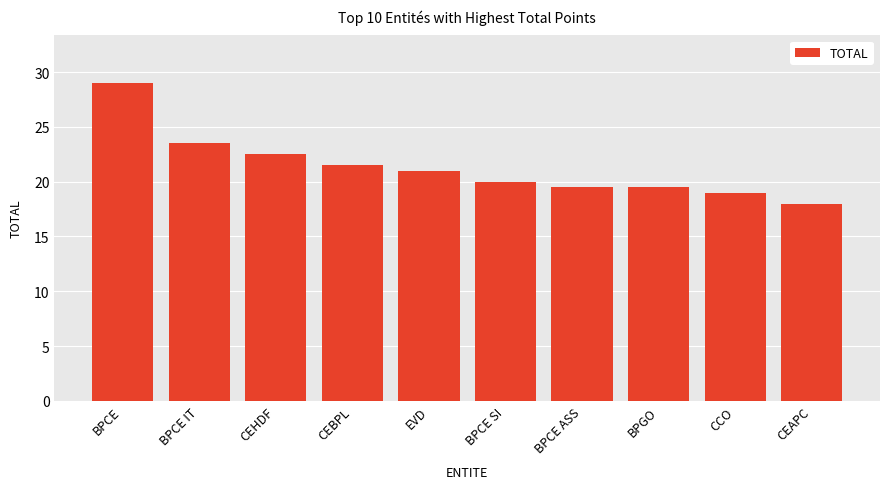

How many bars are there in total?

10